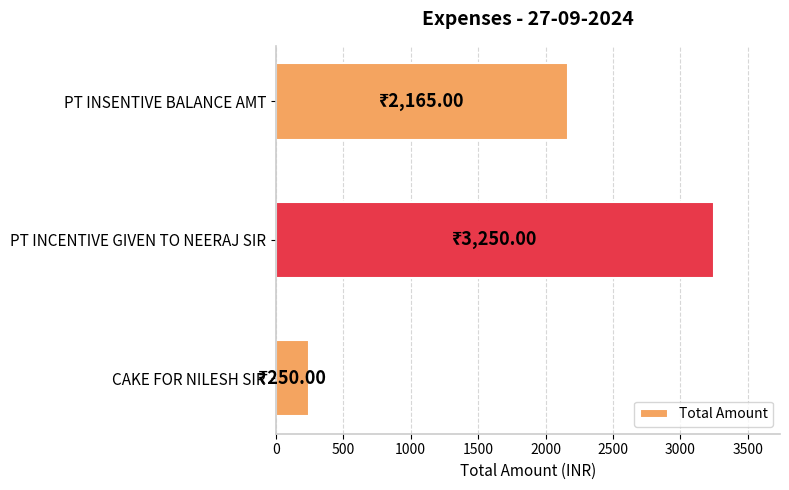

What is the difference between the values at PT INSENTIVE BALANCE AMT and CAKE FOR NILESH SIR?

1915